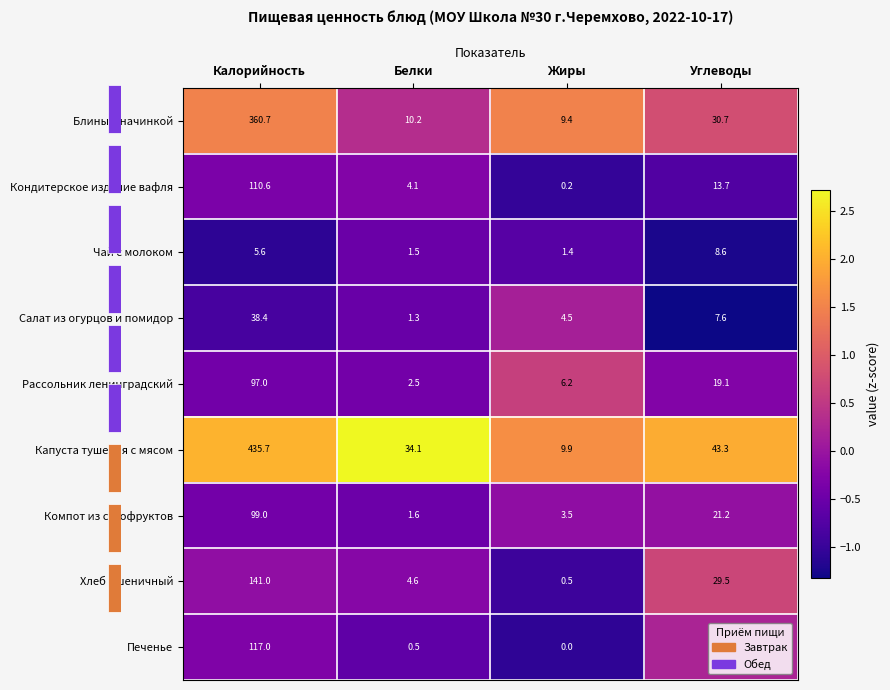

What is the difference between the maximum and minimum values in the Блины с начинкой series?

351.3